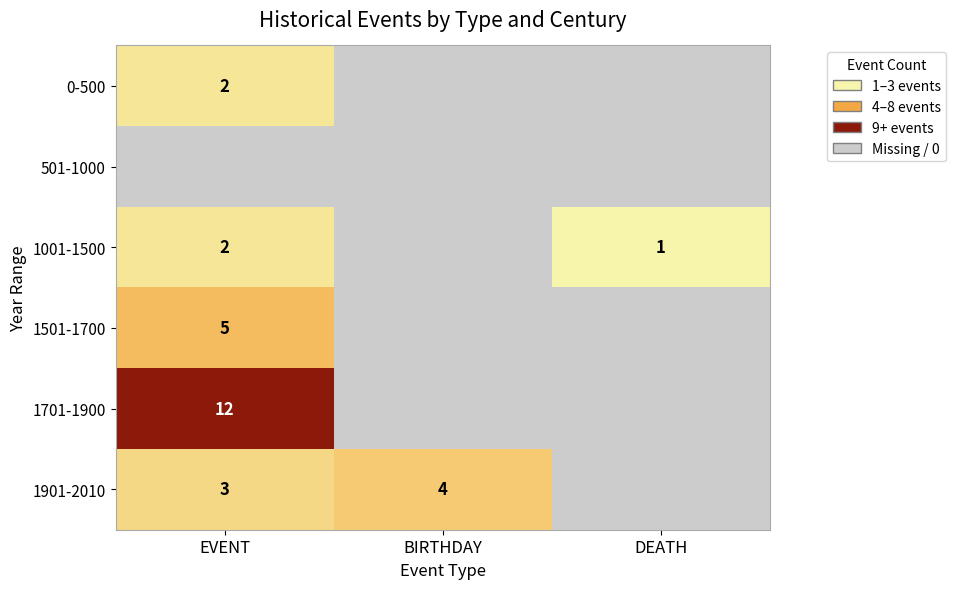

What is the spread (max minus min) of values at BIRTHDAY?

4